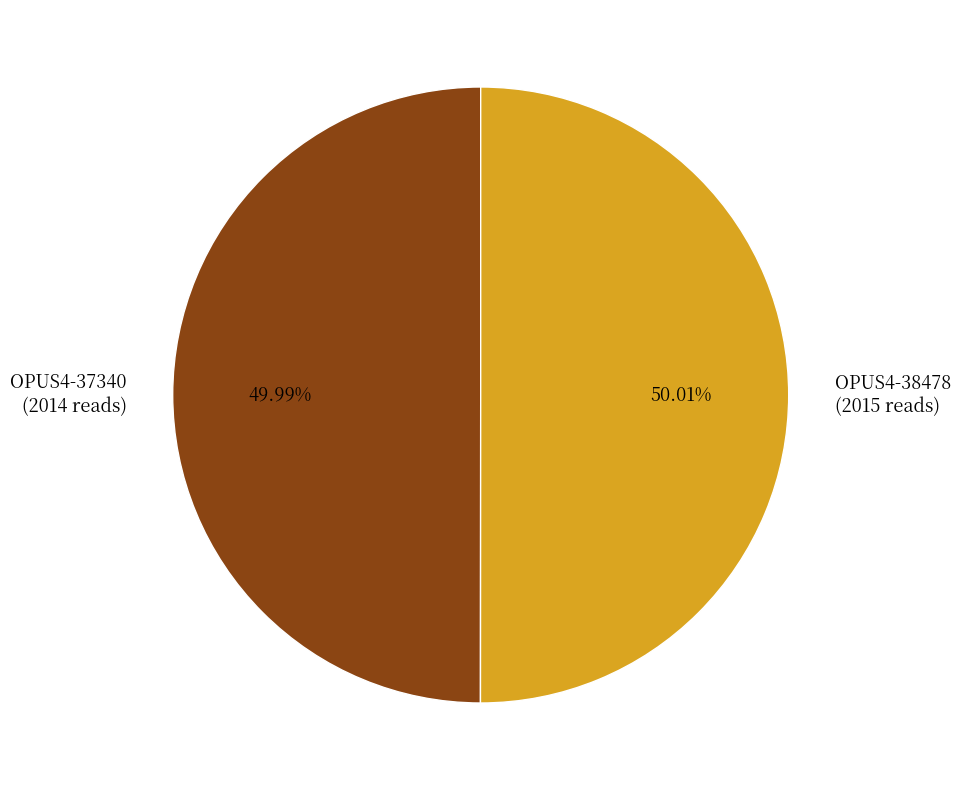

The OPUS4-37340 slice represents 50% of the pie. True or false?

True